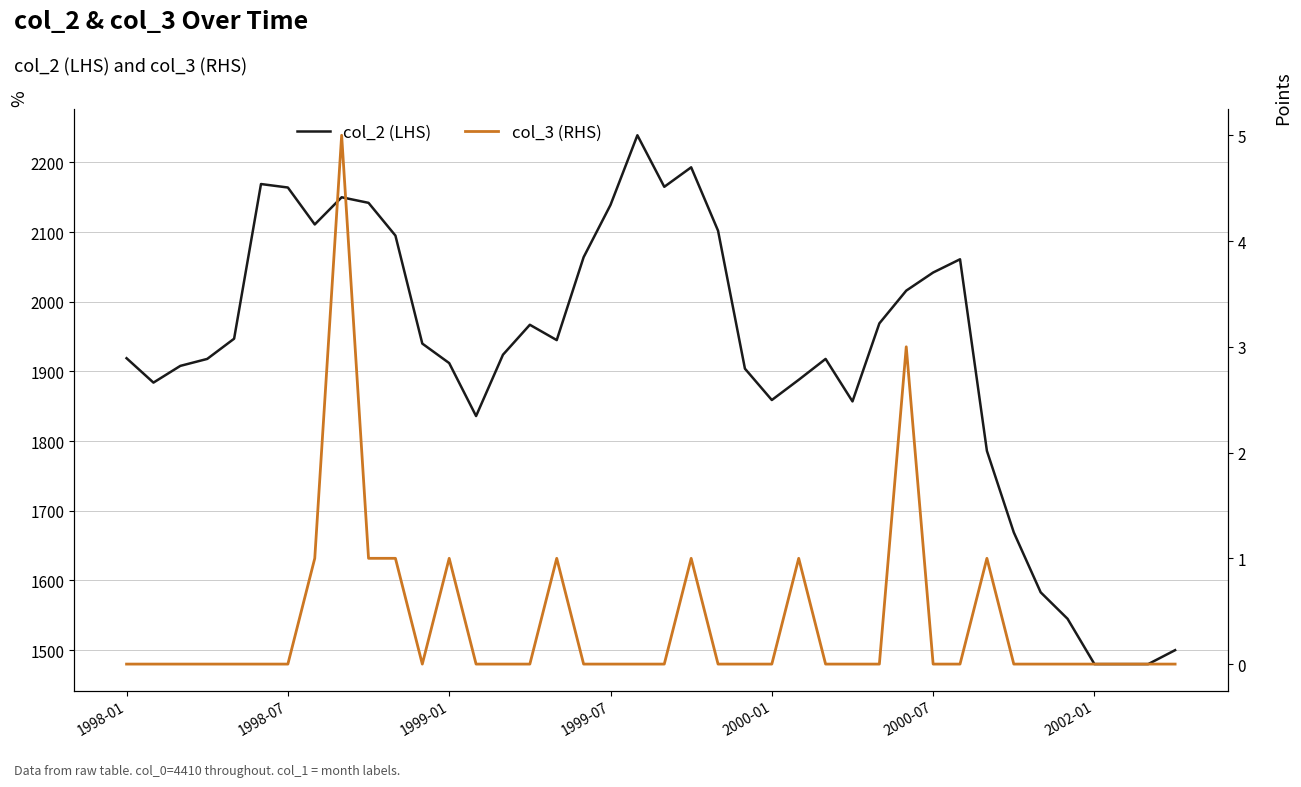

How many lines are shown in the chart?

2